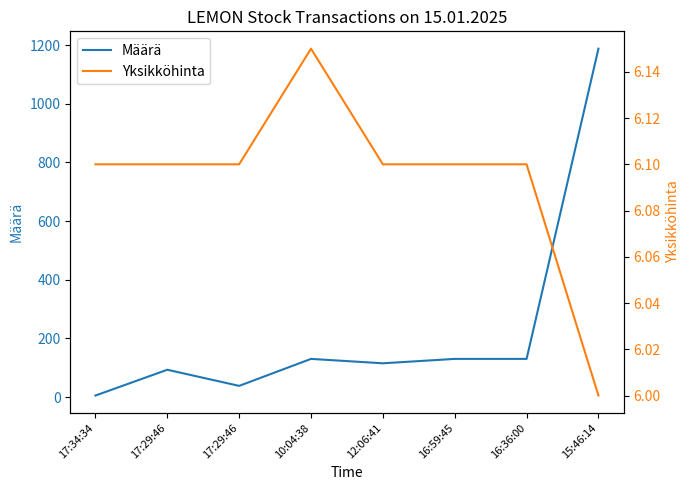

Reading left to right, list all the values displayed in this chart.

Määrä: 17:34:34=5.0	17:29:46=93.0	17:29:46=38.0	10:04:38=130.0	12:06:41=115.0	16:59:45=130.0	16:36:00=130.0	15:46:14=1188.0
Yksikköhinta: 17:34:34=6.1	17:29:46=6.1	17:29:46=6.1	10:04:38=6.2	12:06:41=6.1	16:59:45=6.1	16:36:00=6.1	15:46:14=6.0